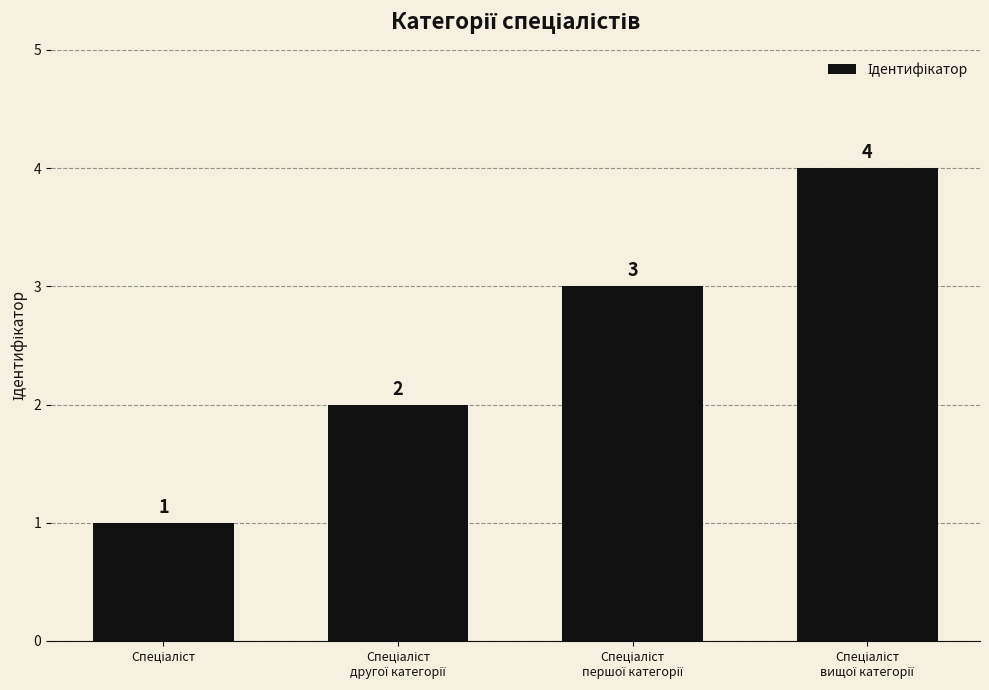

What is the greatest value displayed?

4